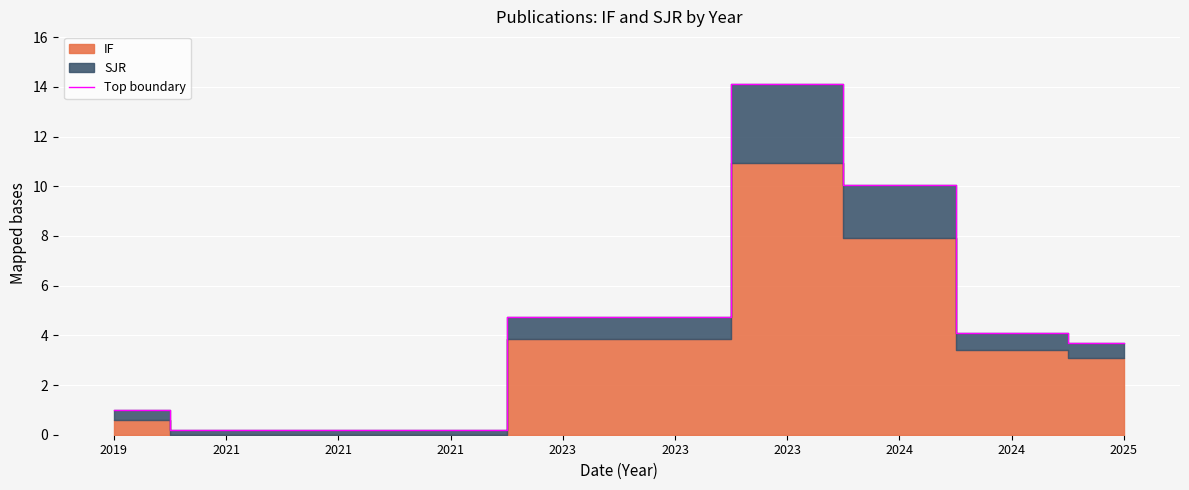

Is it true that the value at 2021 is 0.2?

True